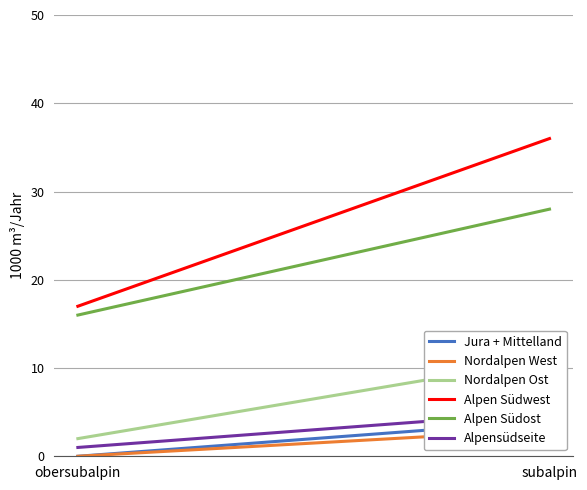

Which category has the lowest value in the Nordalpen West series?

obersubalpin